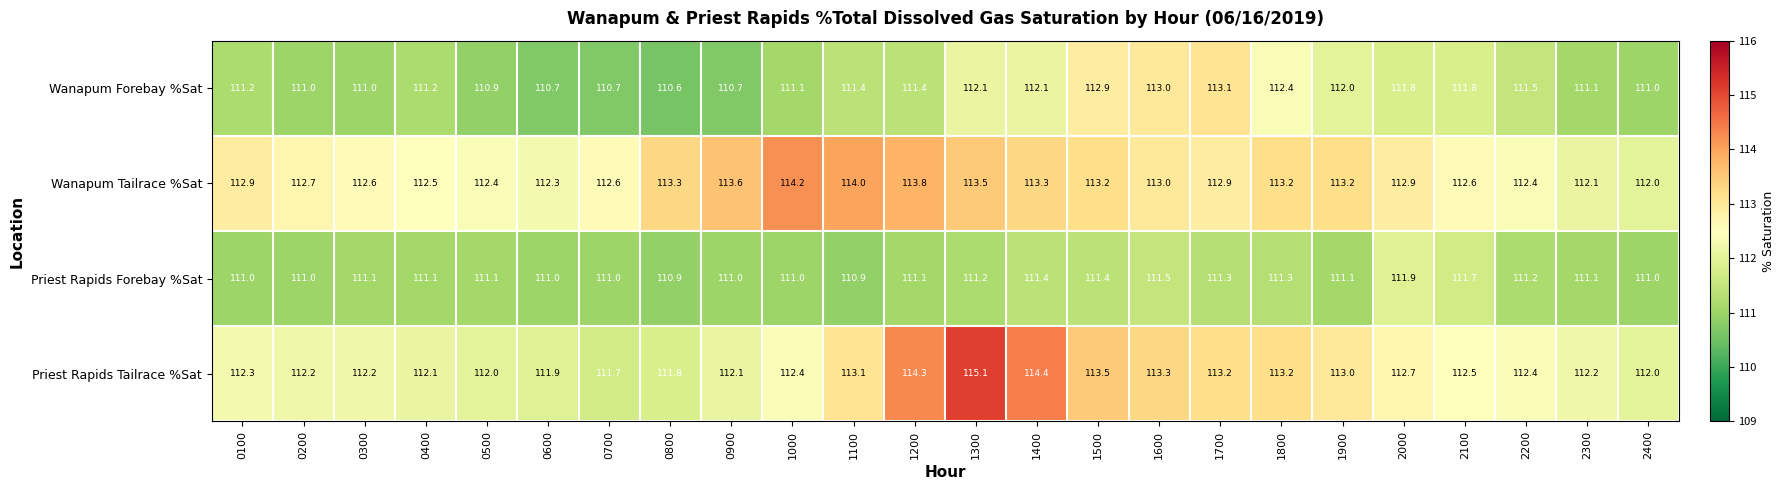

What is the sum of the Priest Rapids Tailrace %Sat values at 0500 and 1500?

225.5